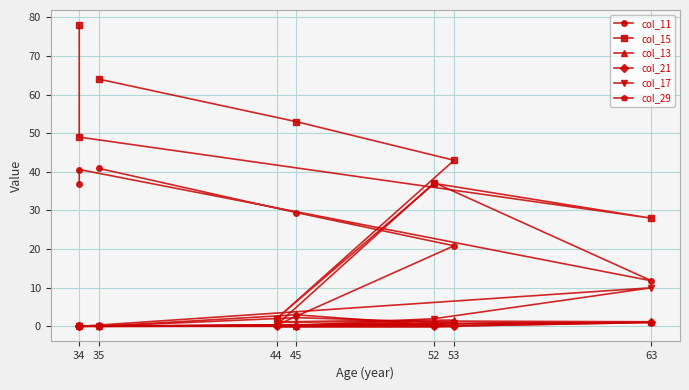

The value of col_21 at 63 is 0.6. True or false?

False